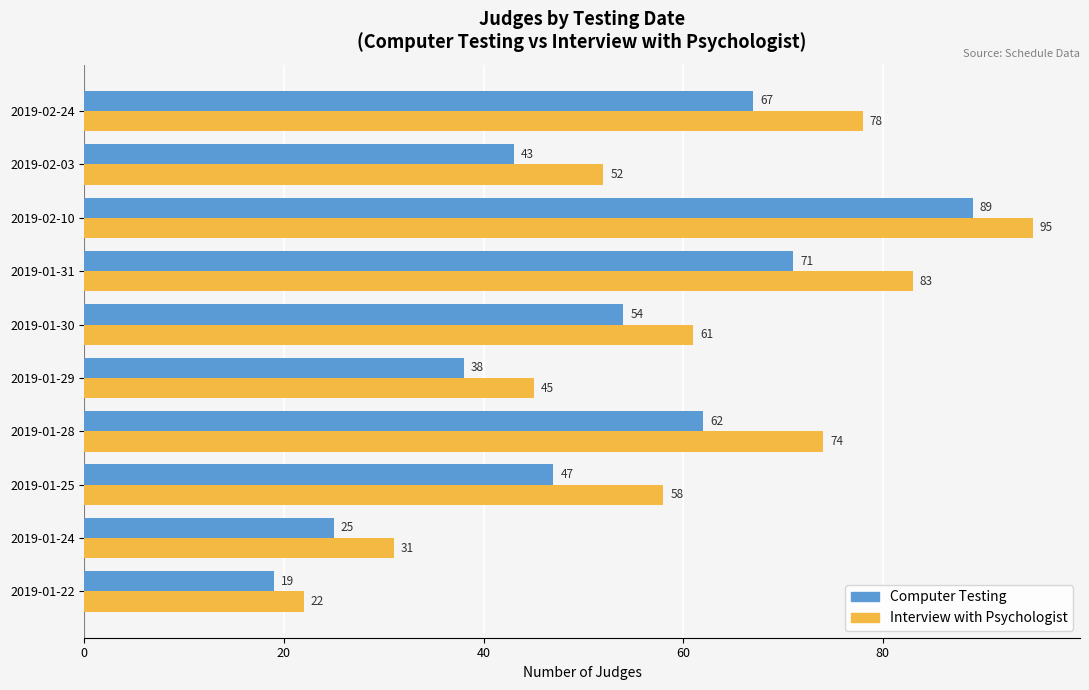

Read the Computer Testing value at 2019-01-24.

25